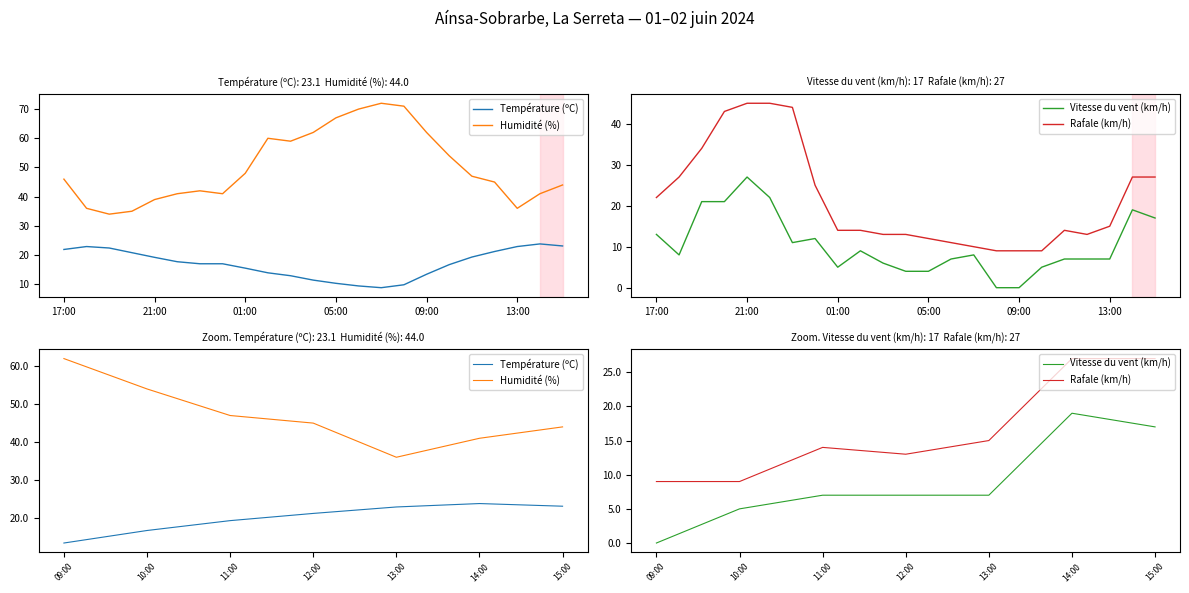

How many Rafale (km/h) values are between 9 and 27?

7